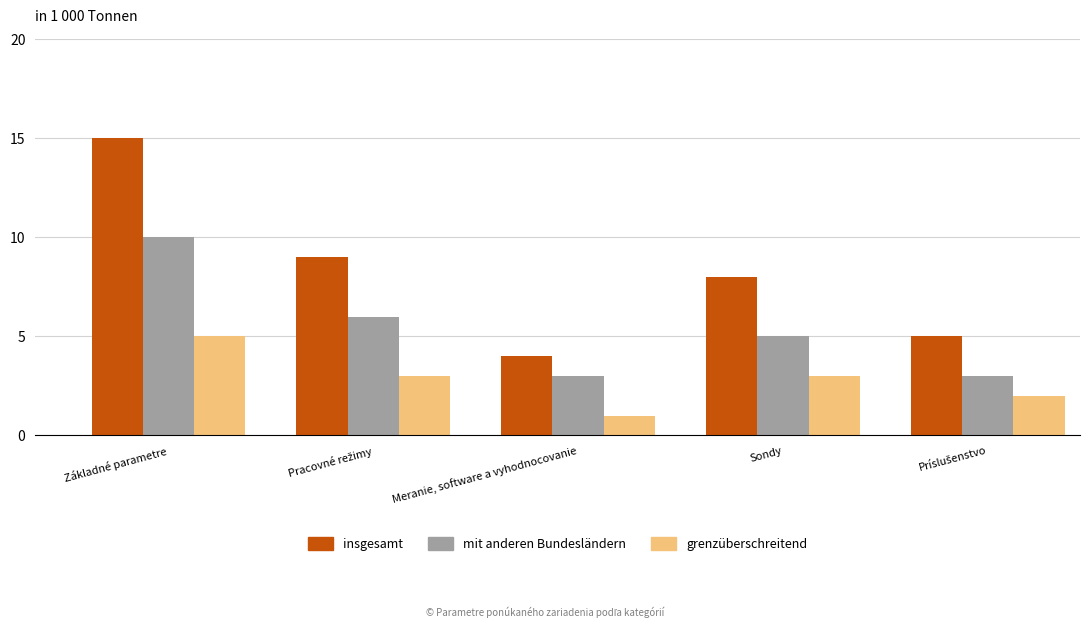

What are all the series names shown in the legend?

insgesamt, mit anderen Bundesländern, grenzüberschreitend